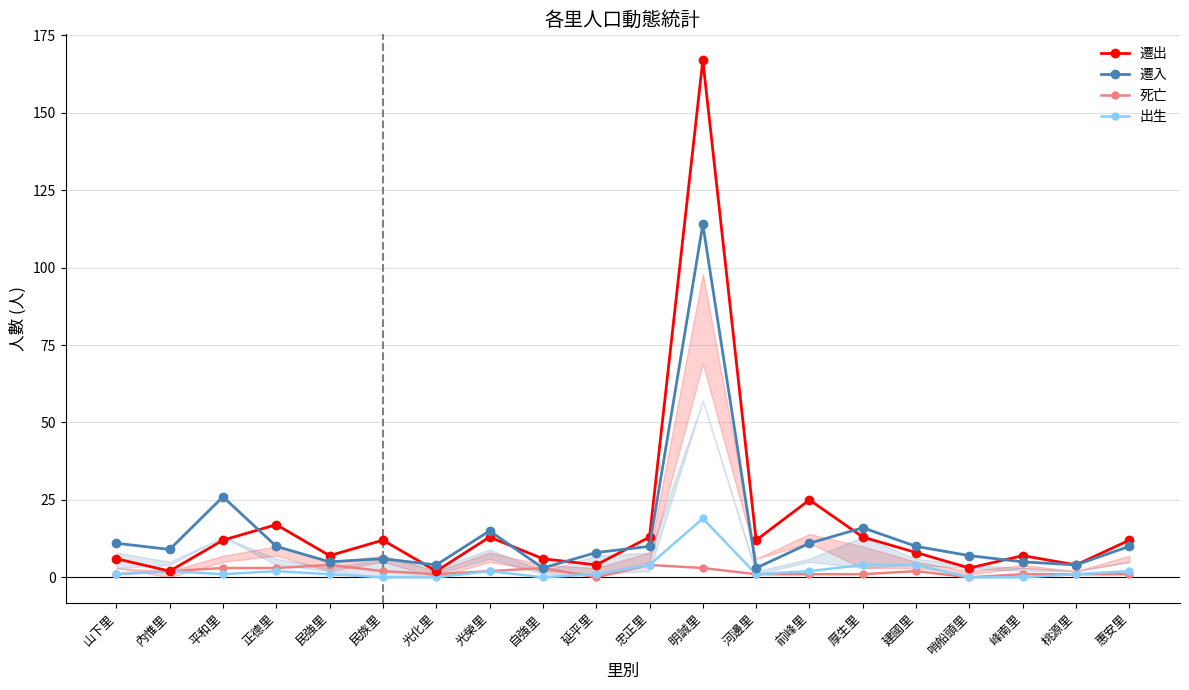

How many interior local valleys does the 遷入 series have?

6